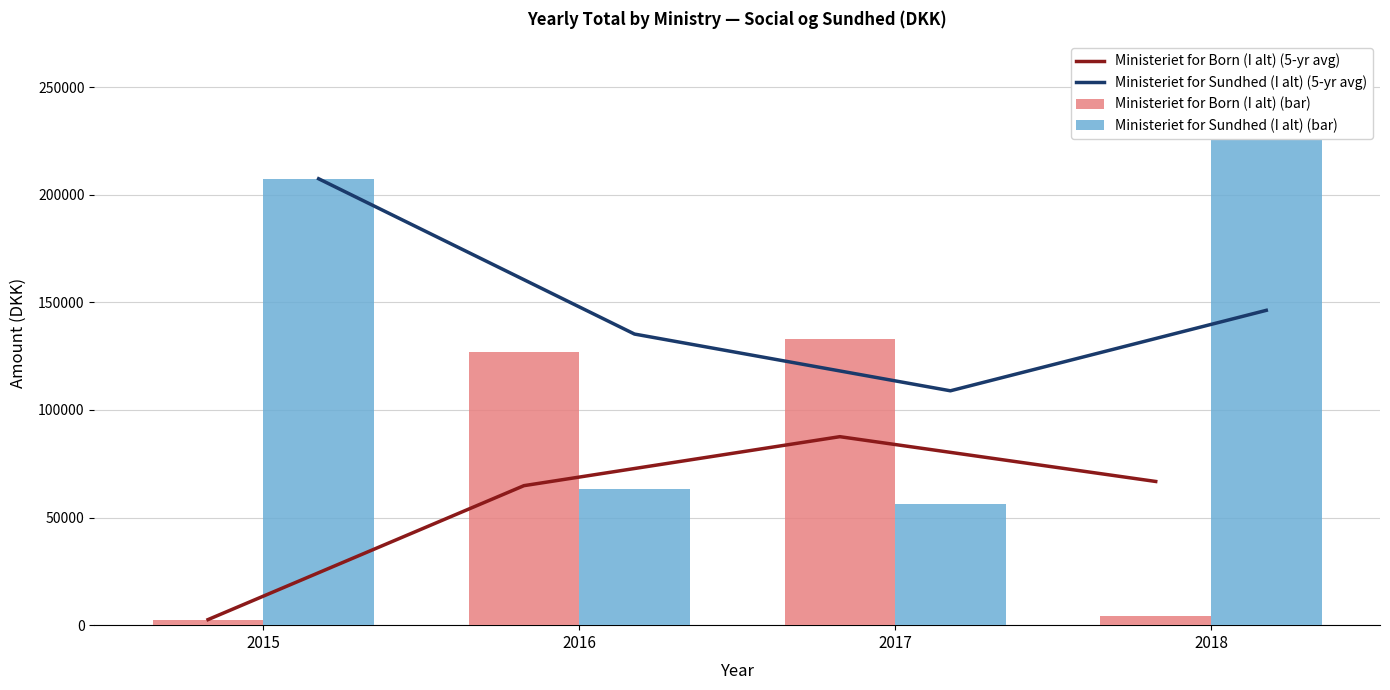

The value of Ministeriet for Sundhed (I alt) (bar) at 2015 is 207395.7. True or false?

True